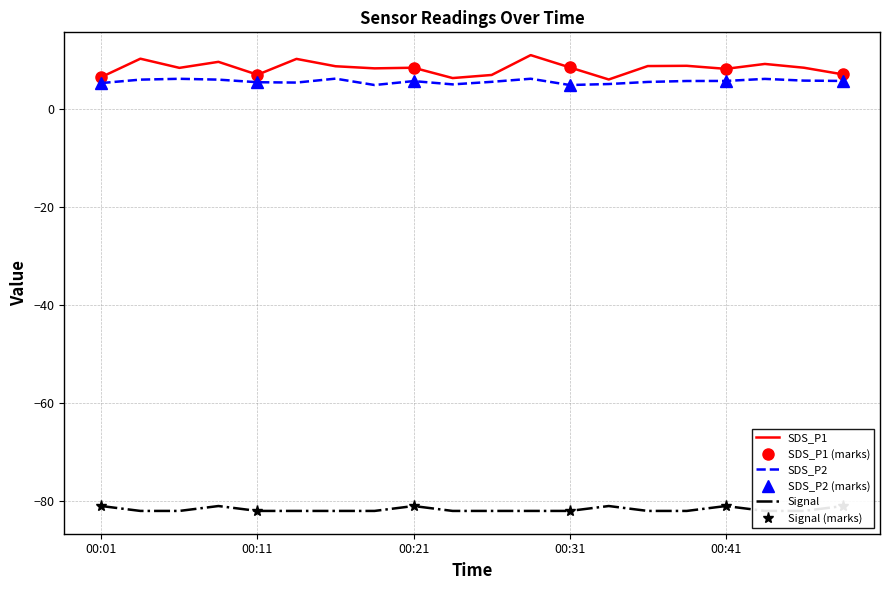

Count the Signal values in the range -82 to -81.

20